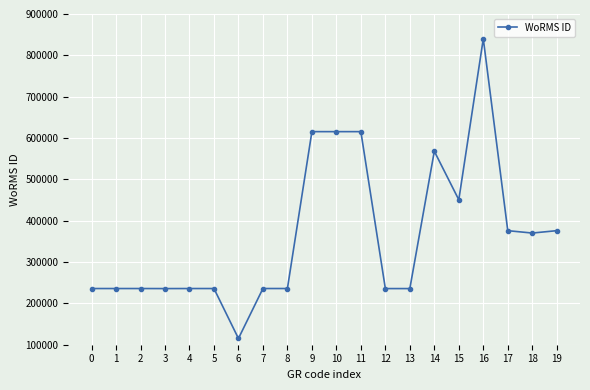

Between 18 and 0, which is larger?

18